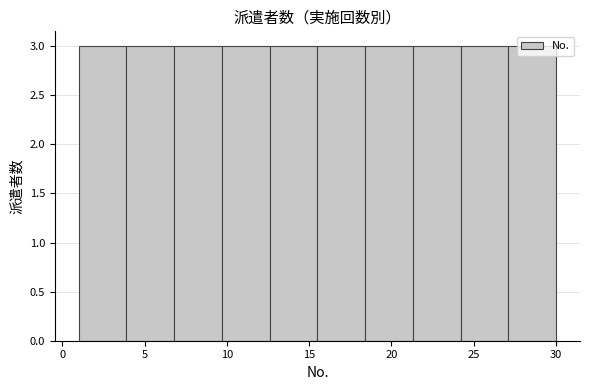

How tall is the bar that spans 21.3 to 24.2 on the x-axis? Neither the bar edges nor the heights are printed on the chart, so give them approximately, as read against the axes.

3